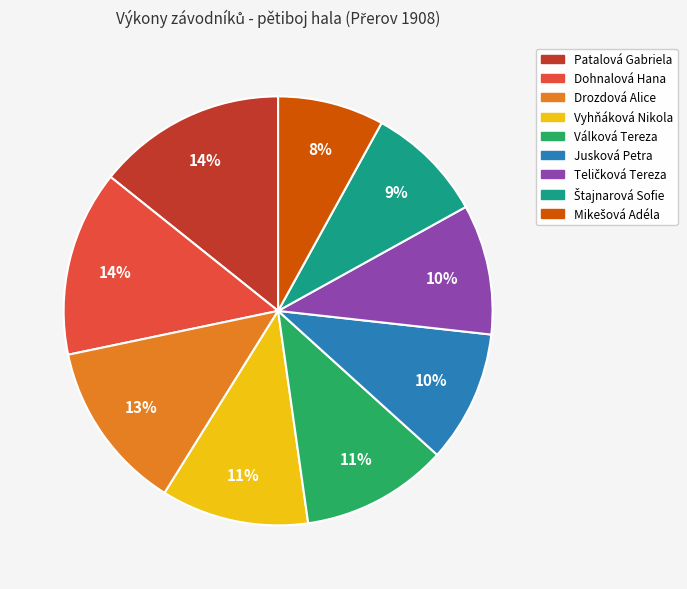

How many slices are in this pie chart?

9